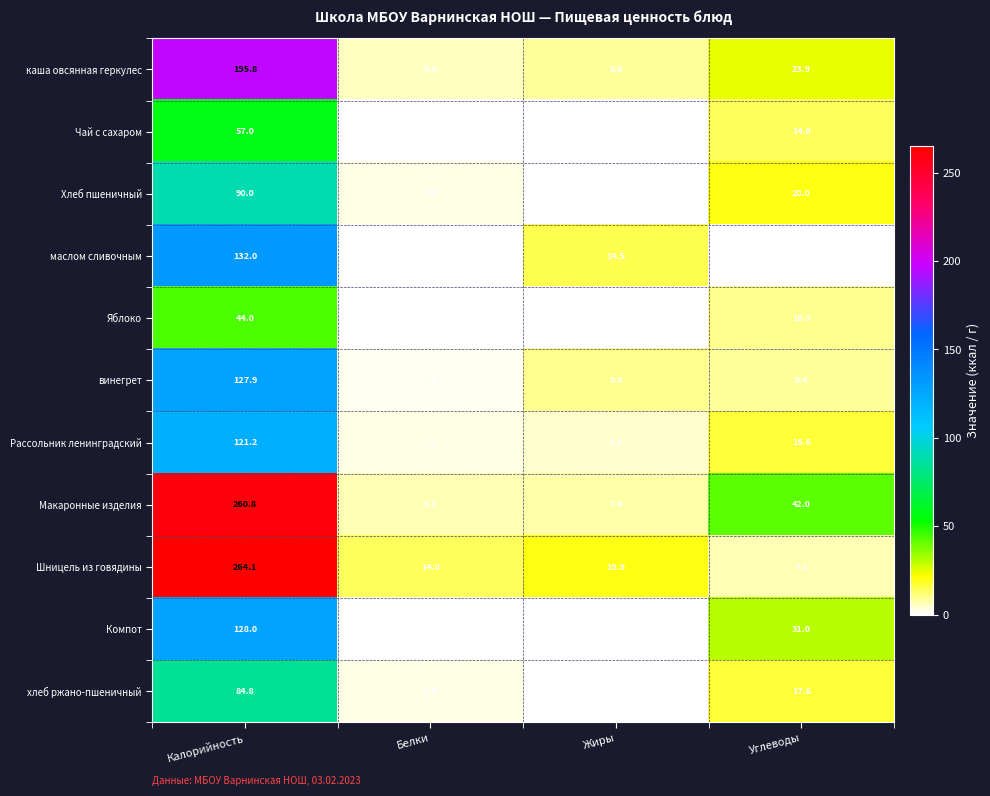

How many categories are shown in the chart?

4